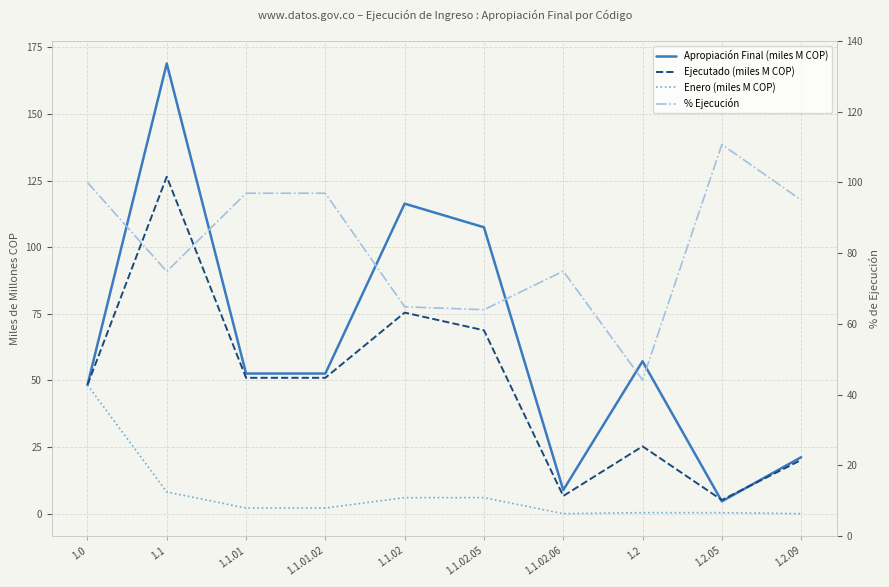

True or false: Enero (miles M COP) and Ejecutado (miles M COP) intersect in this chart.

False